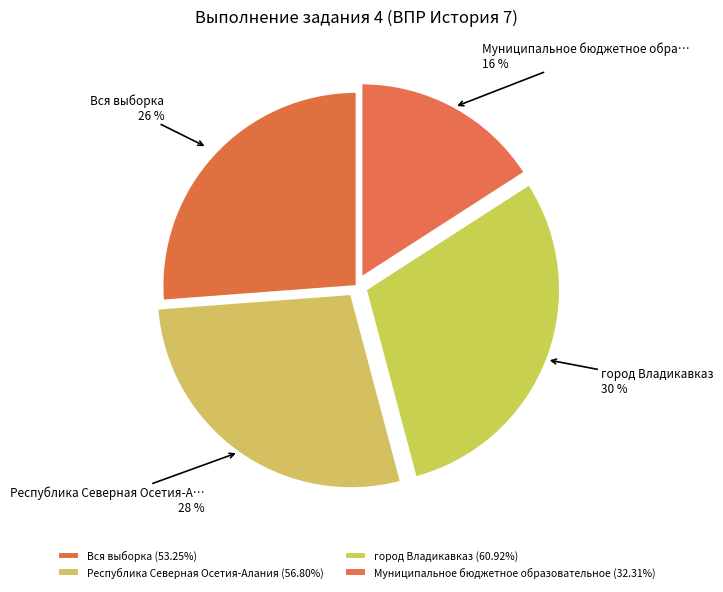

True or false: Вся выборка accounts for 39% of the total.

False